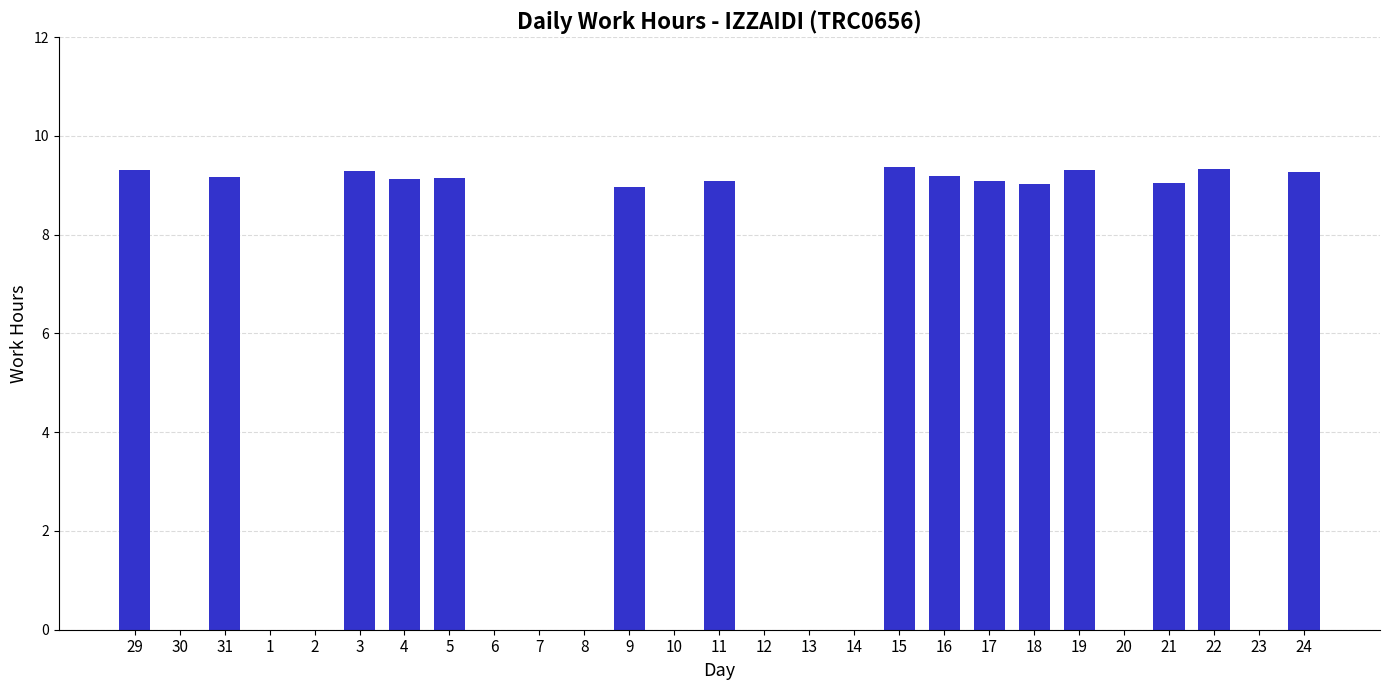

Does the chart contain stacked bars?

No